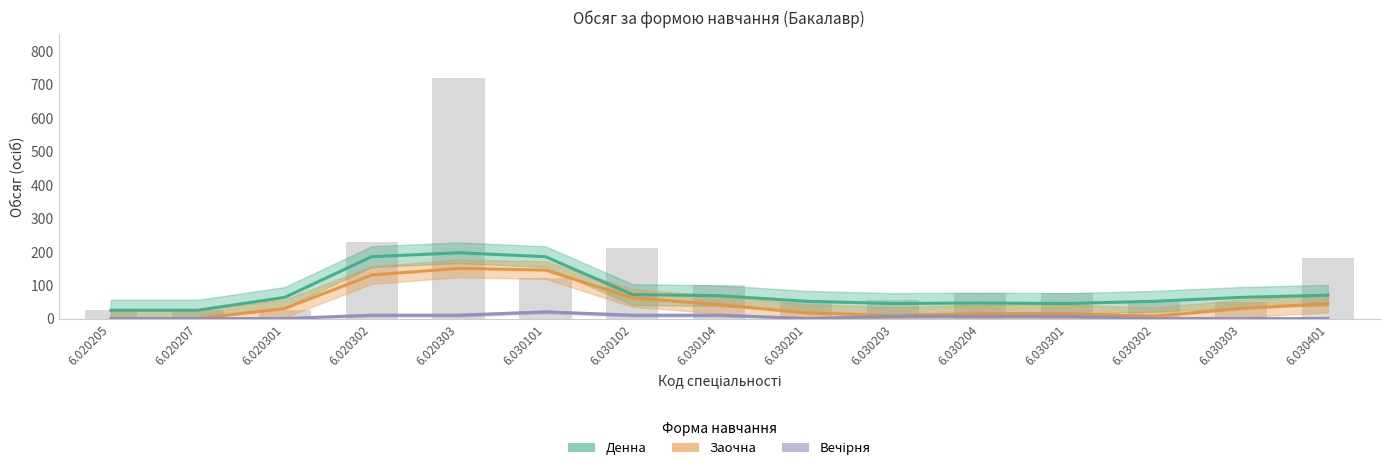

The Денна series shows 45.0 at 6.030301. True or false?

True